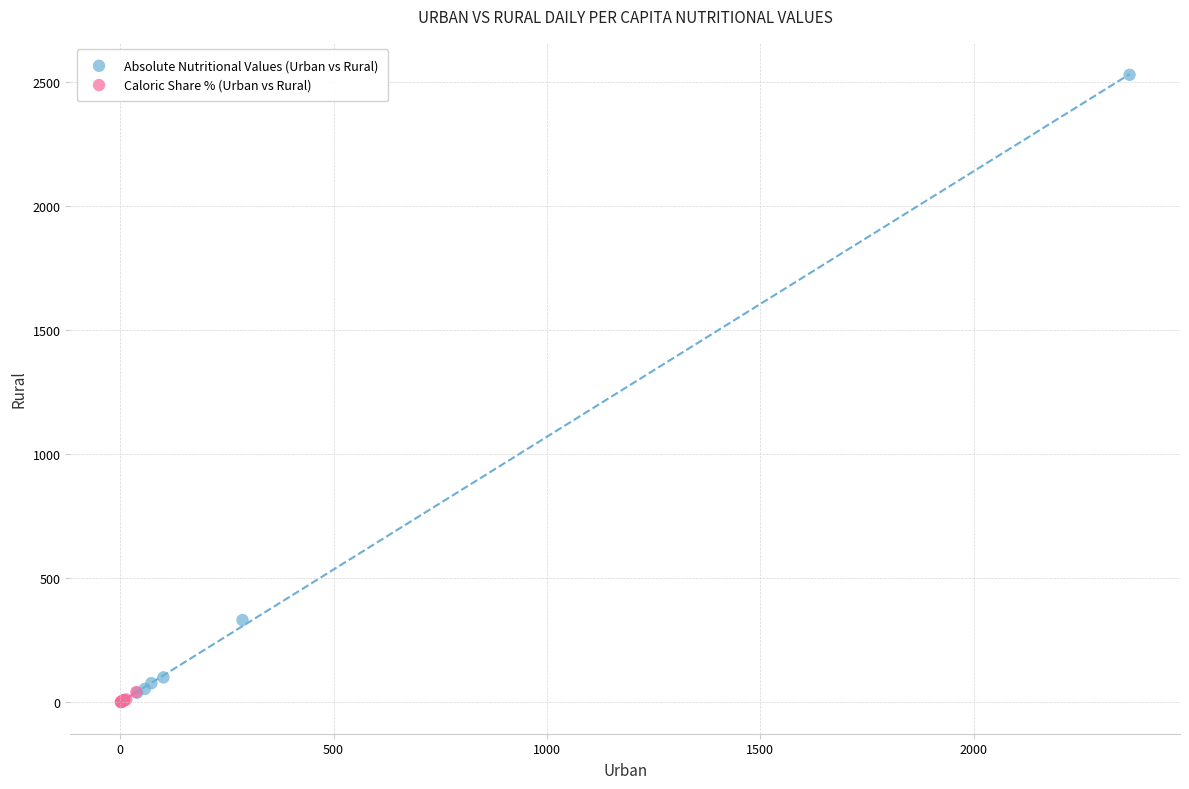

Which series has the widest spread of Y values?

Absolute Nutritional Values (Urban vs Rural)